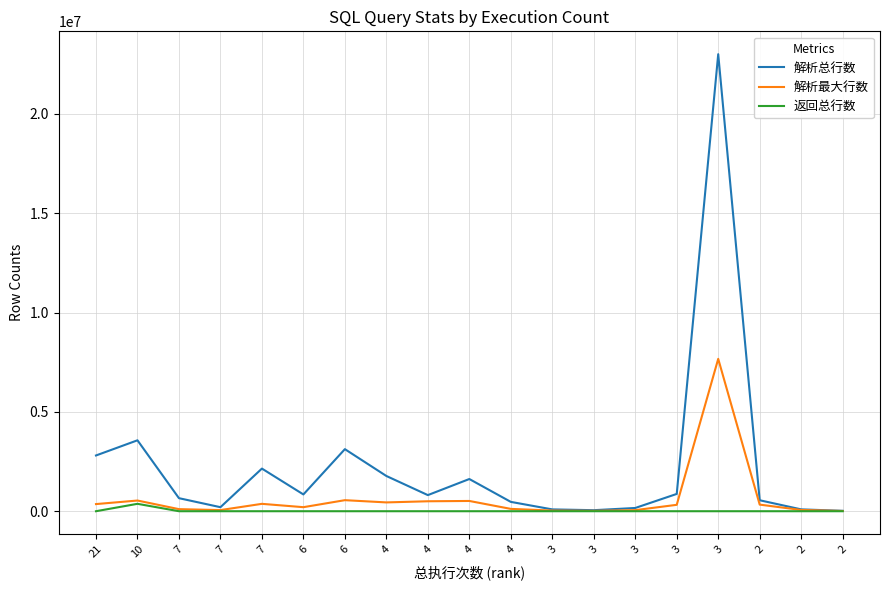

Where does the 返回总行数 series first go above 6?

10